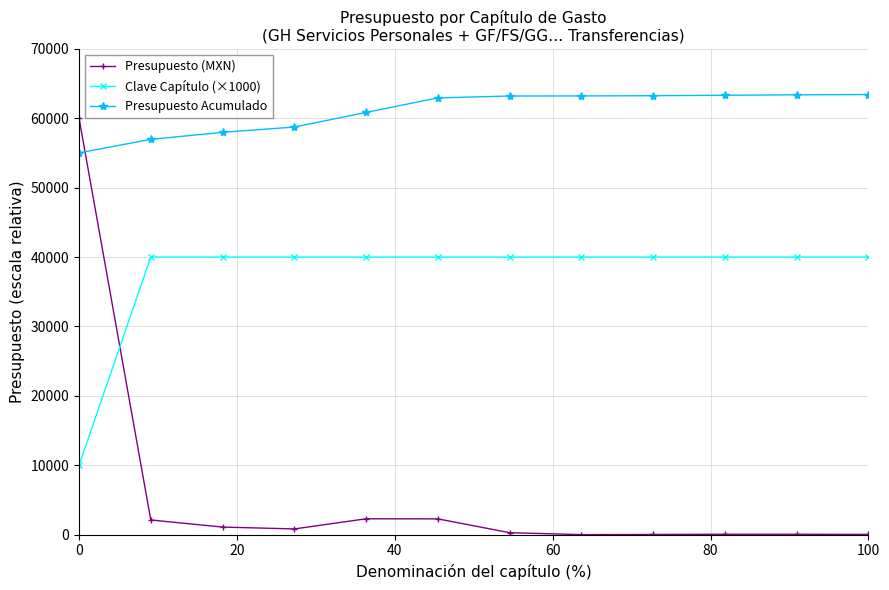

In Presupuesto (MXN), how many points are lower than both neighbors (excluding endpoints)?

2